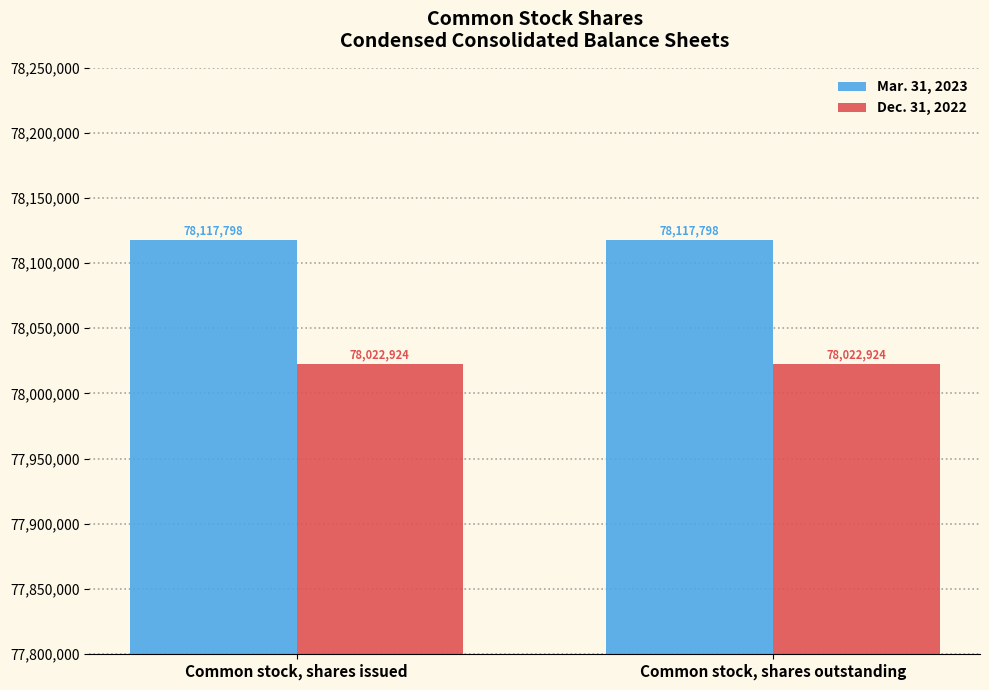

Reading right to left, what are all the values shown in this chart?

Mar. 31, 2023: Common stock, shares outstanding=78117798	Common stock, shares issued=78117798
Dec. 31, 2022: Common stock, shares outstanding=78022924	Common stock, shares issued=78022924